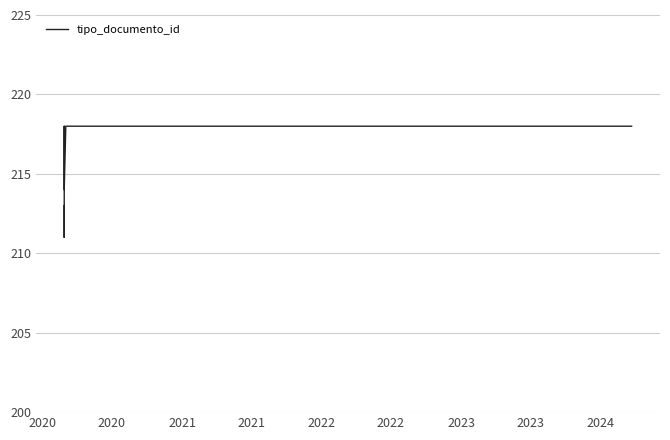

Reading left to right, list all the values displayed in this chart.

213	211	218	214	218	218	218	218